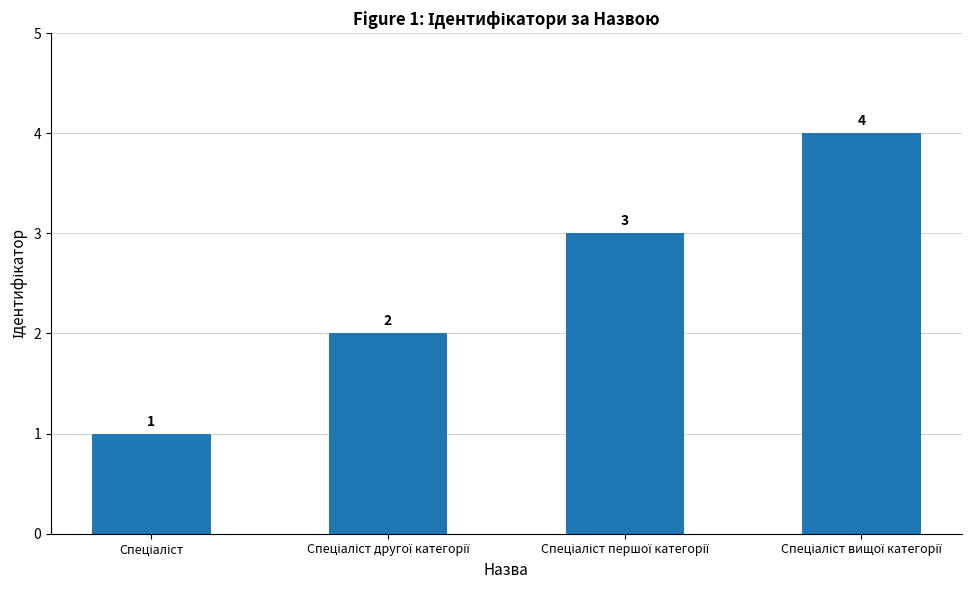

What is the value of the 3rd bar from the left?

3